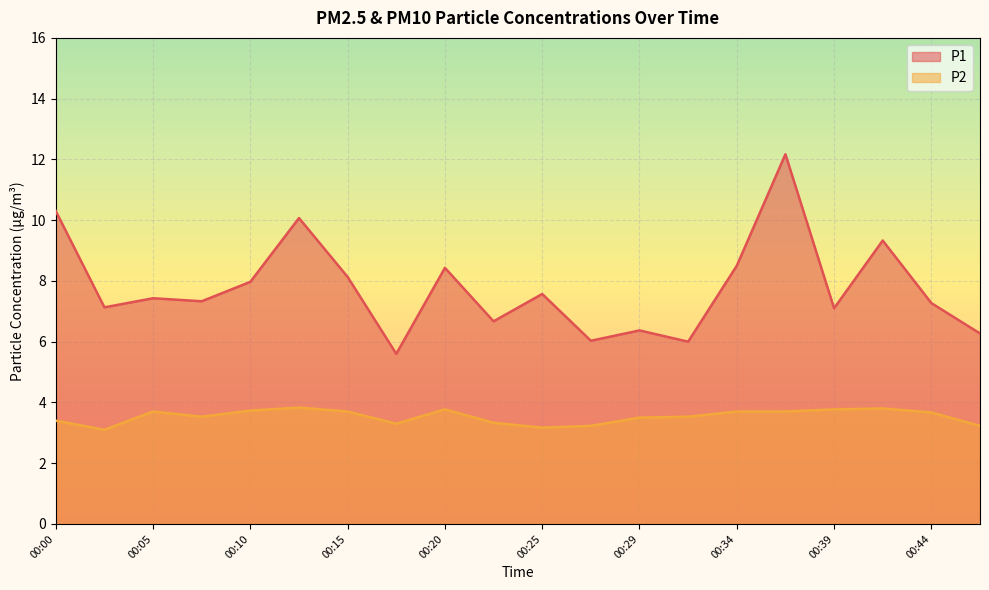

At how many categories does at least one series exceed 6?

18